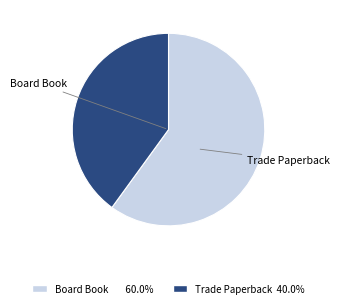

Between Board Book and Trade Paperback, which is larger?

Board Book